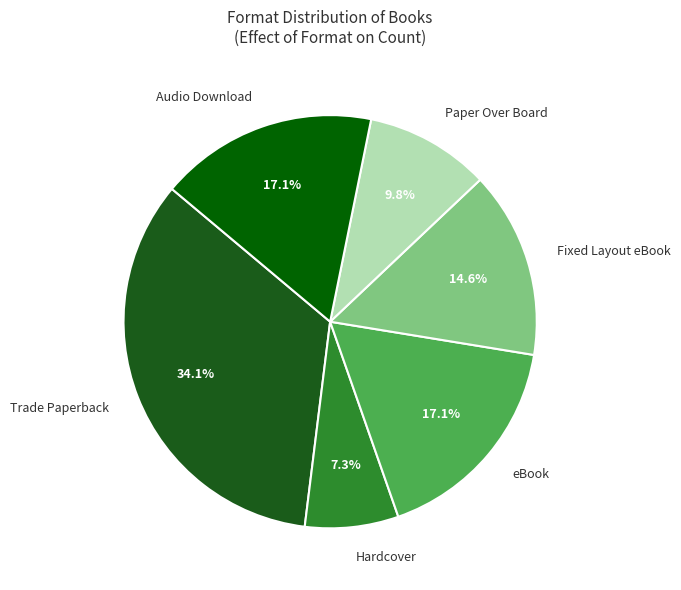

What percentage is the Hardcover slice, to the nearest percent?

7%